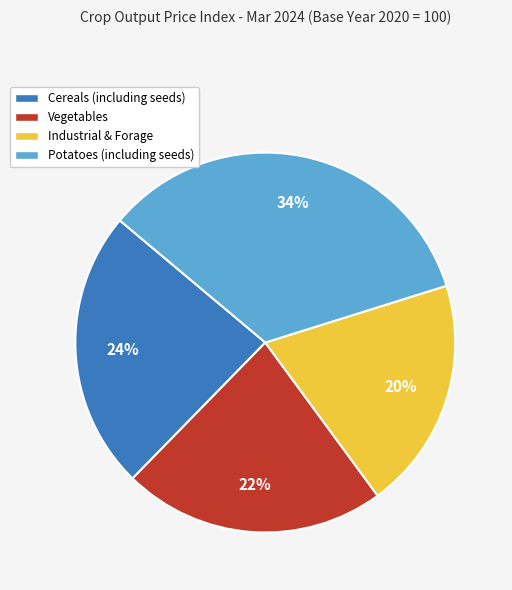

Combined, do Potatoes (including seeds) and Cereals (including seeds) account for over 50%?

Yes